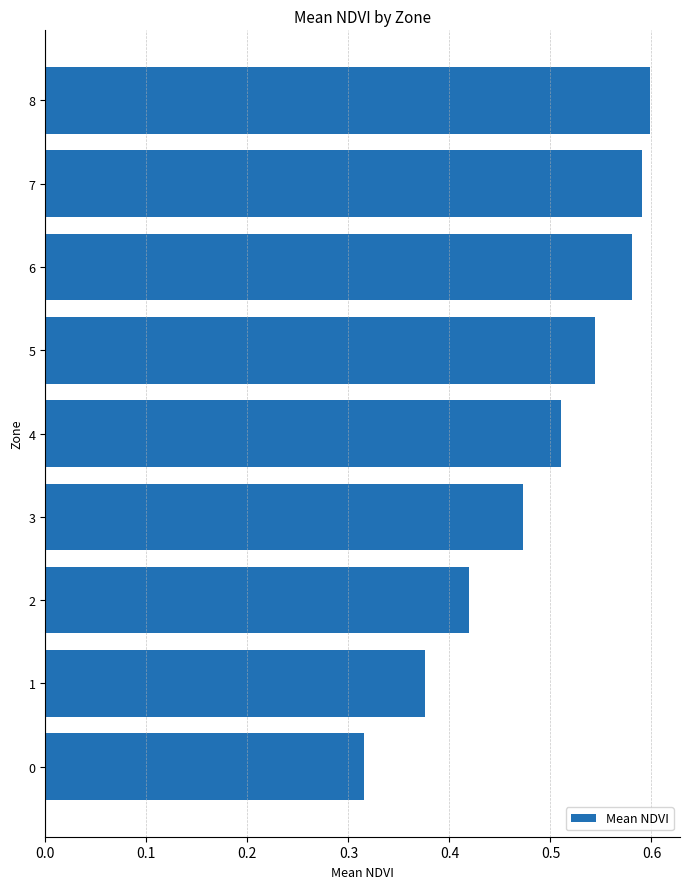

Is it true that the value at 6 is 0.6?

True